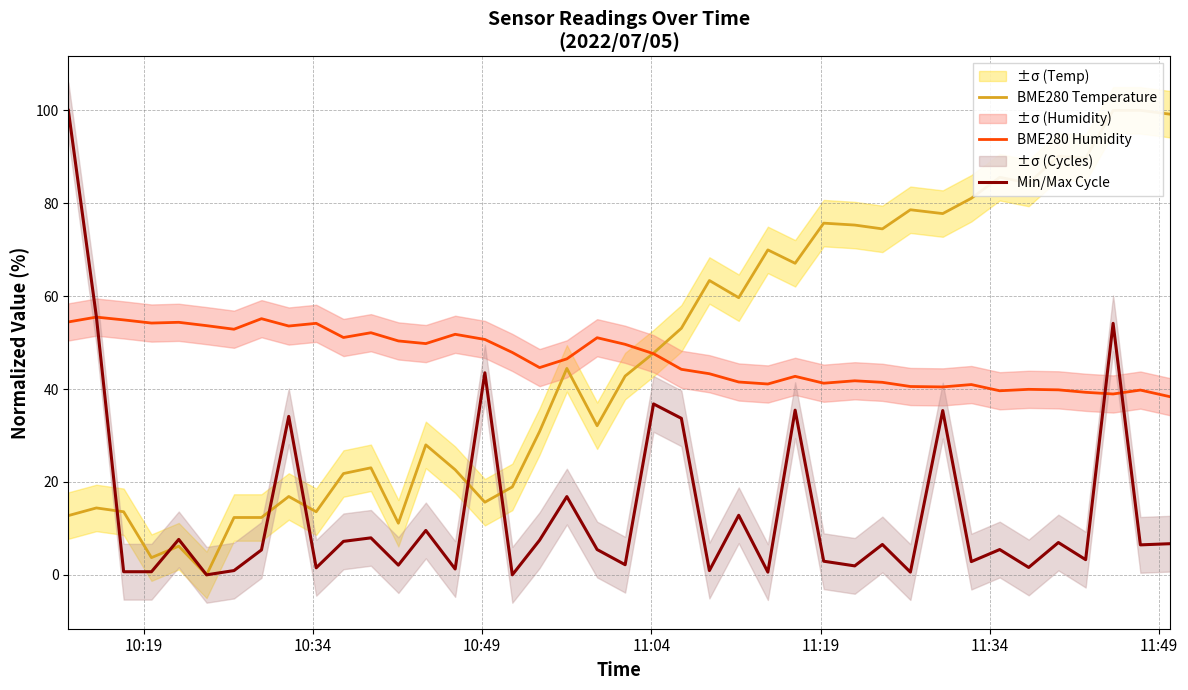

What is the lowest value of the BME280 Humidity series?

38.4